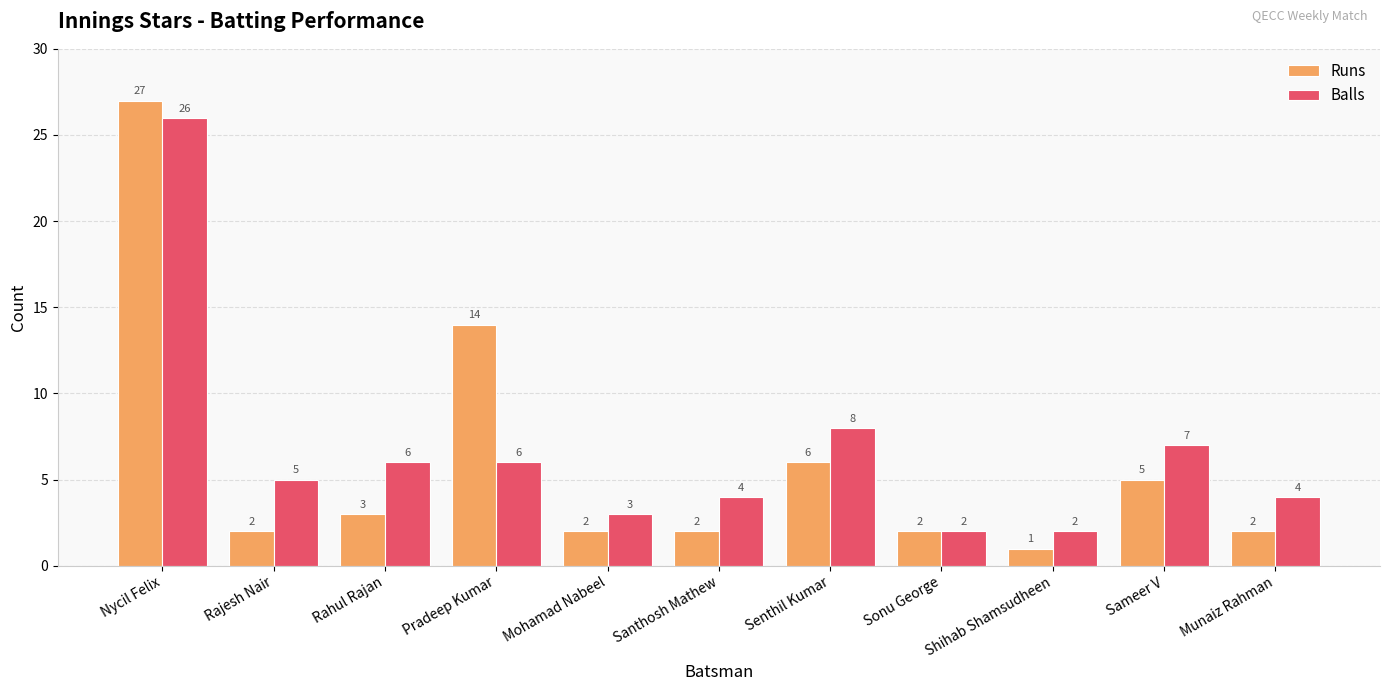

What is the minimum value for Balls?

2